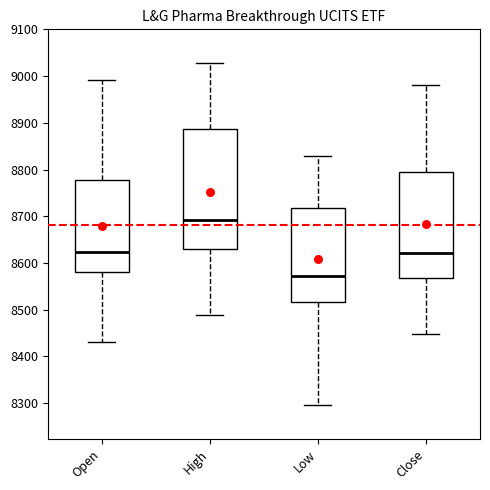

Where is the lower edge of the box for Low on the y-axis? The values are not printed on the chart, so give them approximately, as read against the axis.

8520